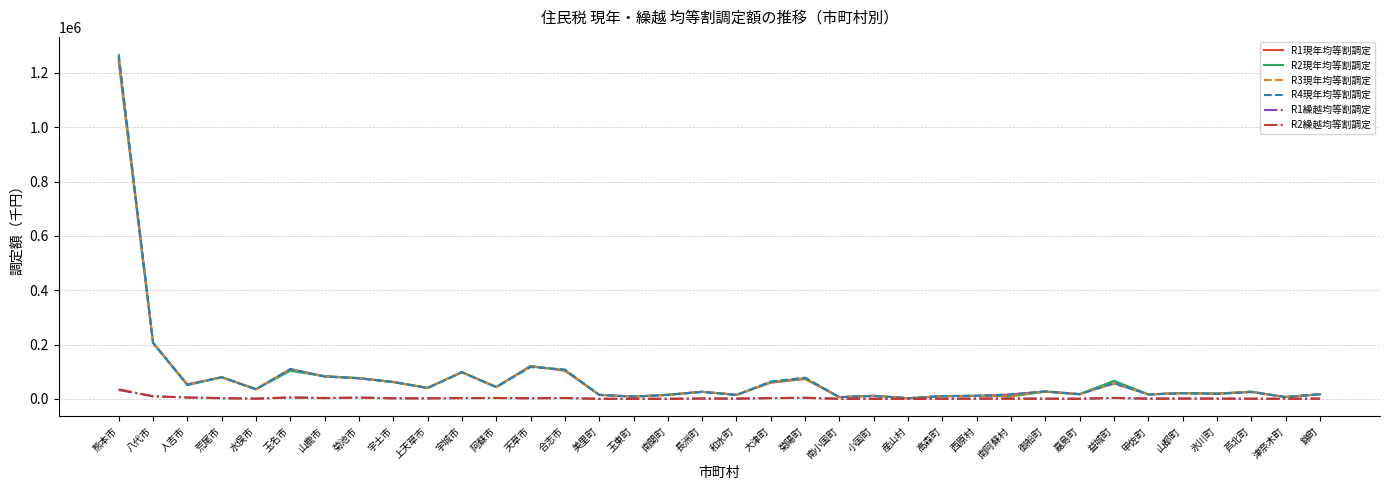

Which category has the highest value across all series?

熊本市